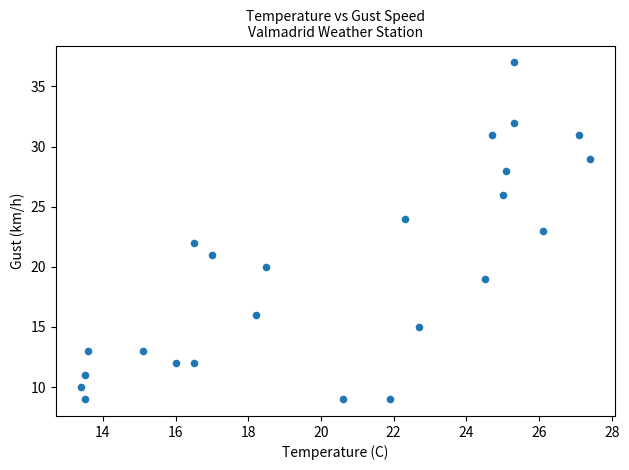

What is the range of Y values (max minus min)?

28